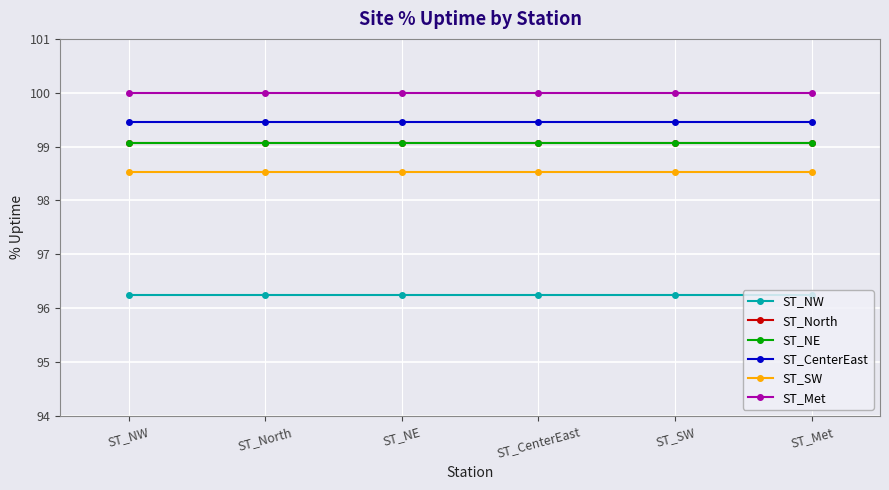

Is this an area chart (filled region under the line)?

No